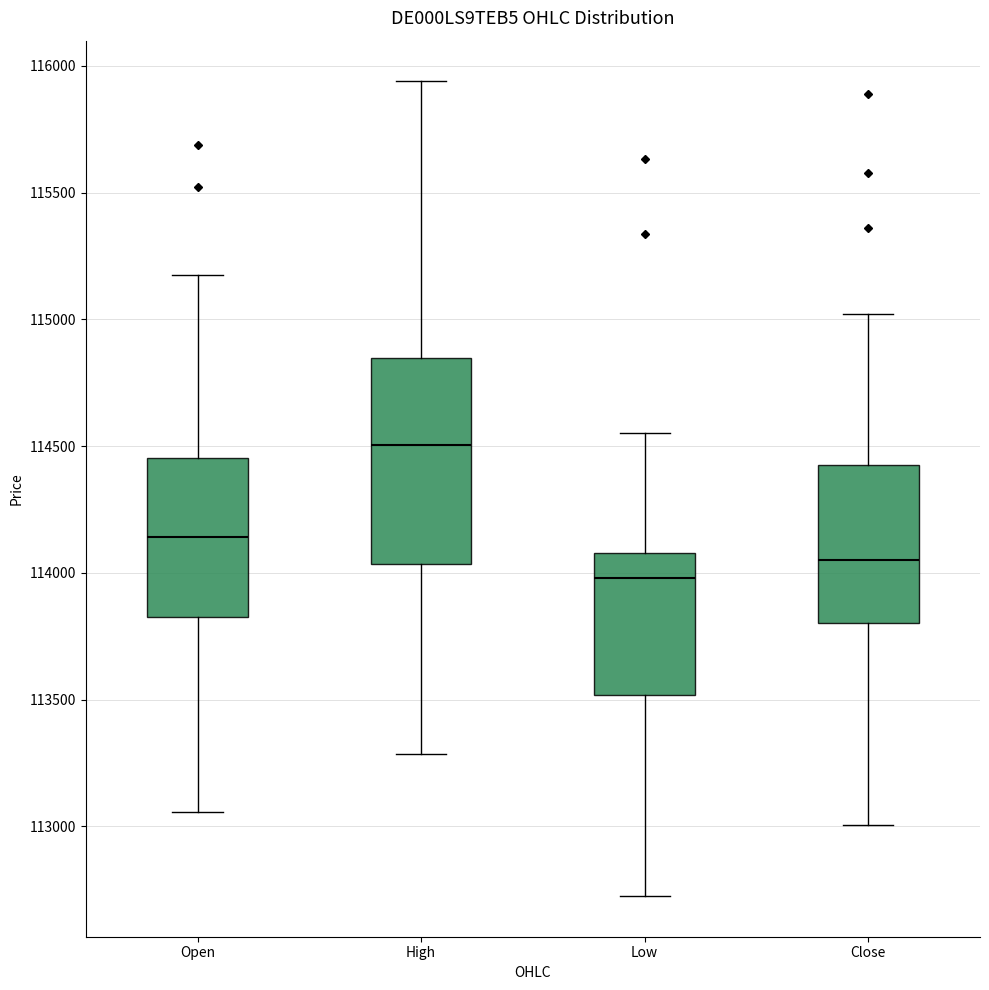

Where does the median line of the box for Close sit on the y-axis? The values are not printed on the chart, so give them approximately, as read against the axis.

114050